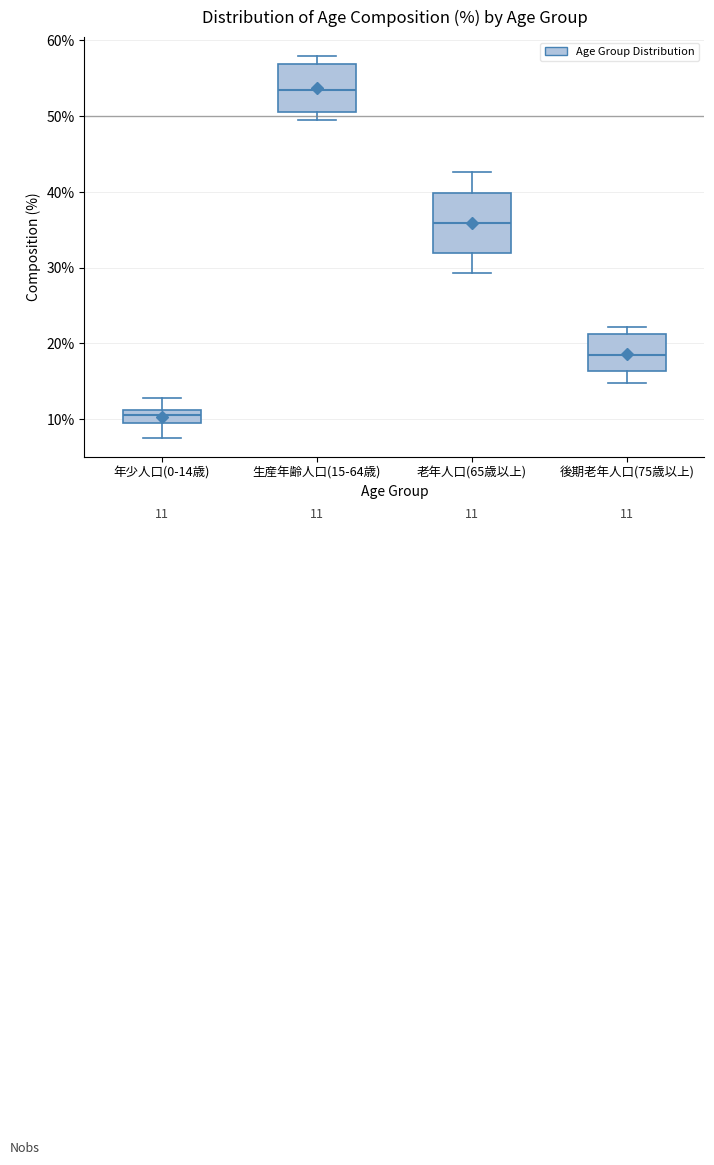

Comparing the boxes themselves (not the whiskers), which one is the tallest?

老年人口(65歳以上)